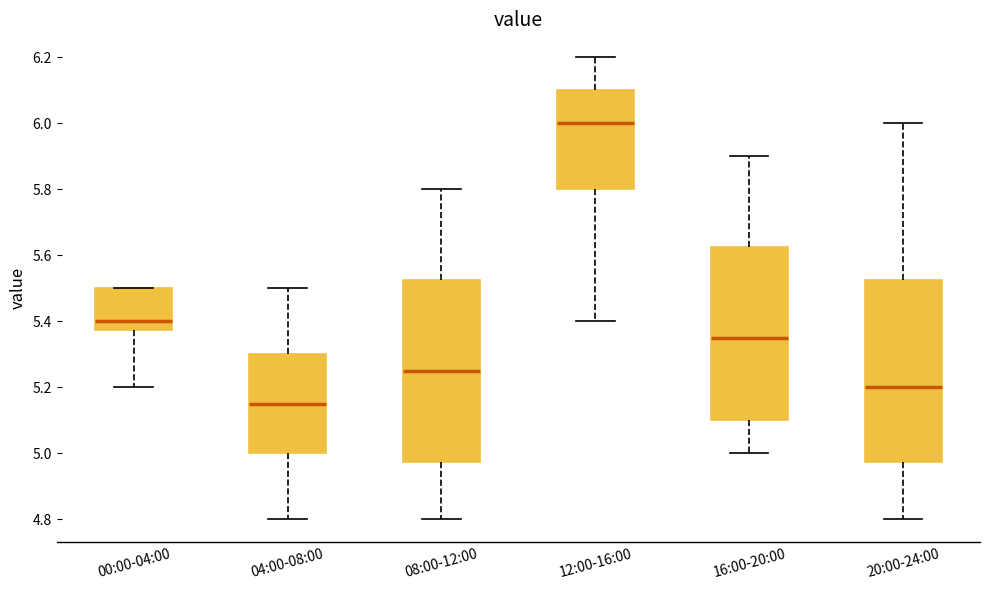

Reading left to right, transcribe this box plot: for each box, give where its median line is, the range the box spans, and where its two whiskers end, as read against the y-axis. The values are not printed on the chart, so give them approximately, as read against the axis.

00:00-04:00: median 5.40, box 5.38 to 5.50, whiskers 5.20 to 5.50
04:00-08:00: median 5.16, box 5.00 to 5.30, whiskers 4.80 to 5.50
08:00-12:00: median 5.26, box 4.98 to 5.52, whiskers 4.80 to 5.80
12:00-16:00: median 6.00, box 5.80 to 6.10, whiskers 5.40 to 6.20
16:00-20:00: median 5.36, box 5.10 to 5.62, whiskers 5.00 to 5.90
20:00-24:00: median 5.20, box 4.98 to 5.52, whiskers 4.80 to 6.00